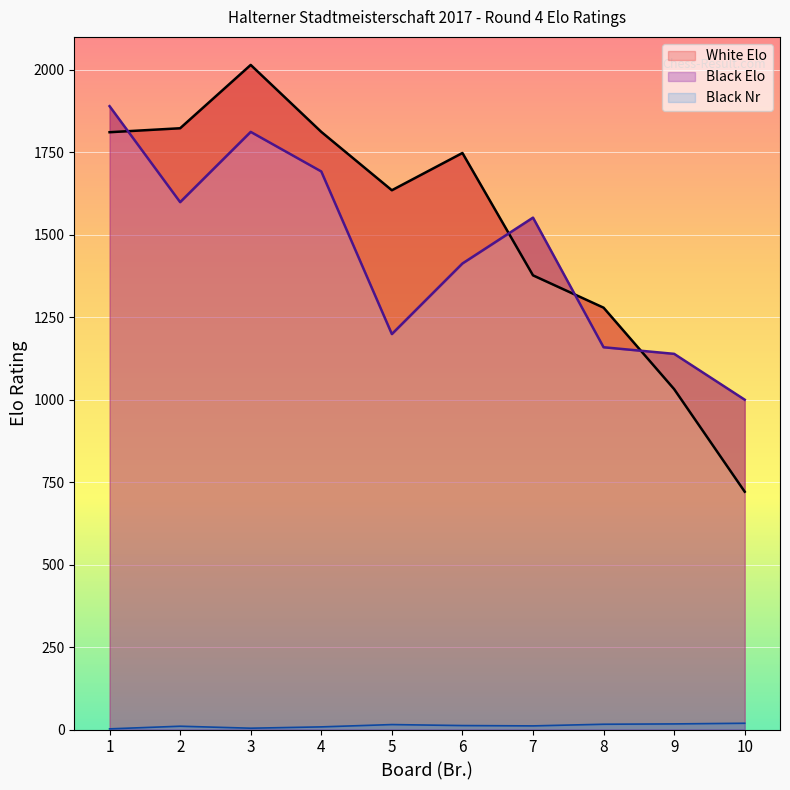

What is the difference between the maximum and minimum values in the White Elo series?

1294